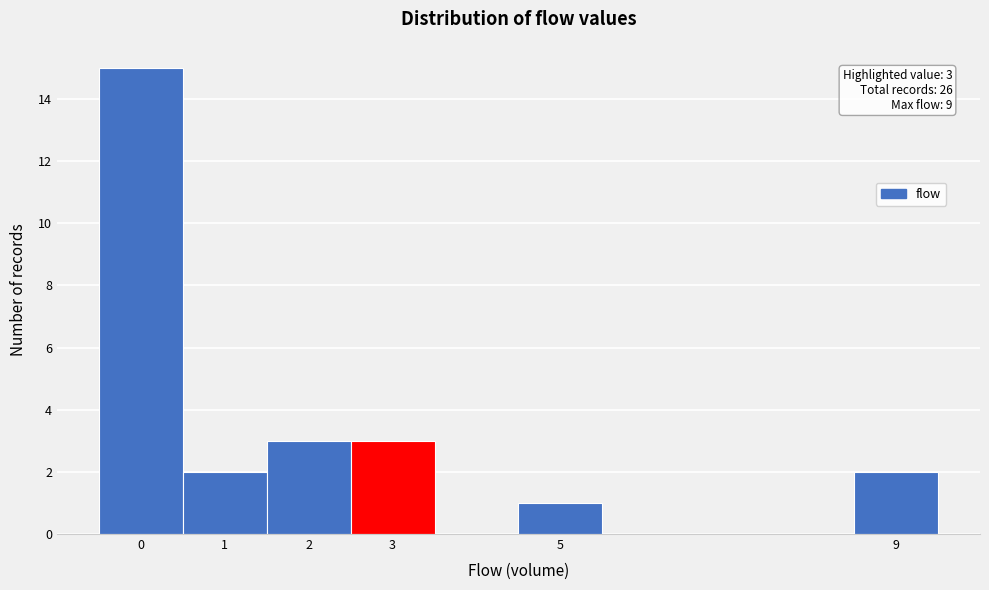

Which range on the x-axis has the tallest bar?

-0.5 to 0.5